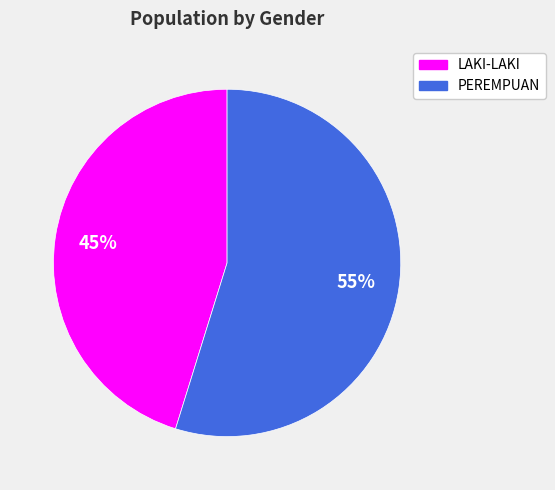

How many slices are in this pie chart?

2